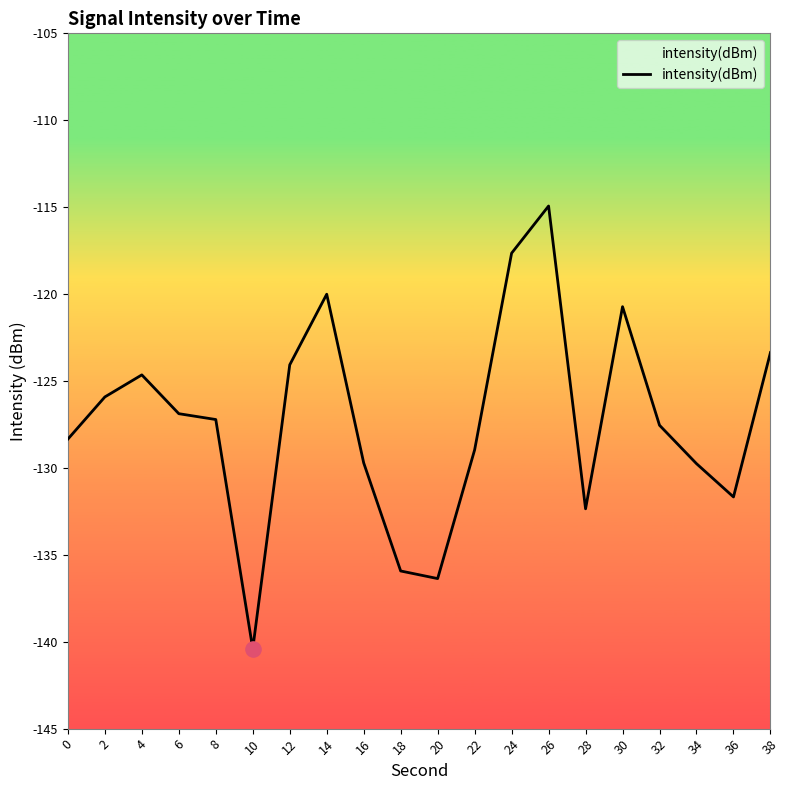

Between 38 and 26, which is larger?

26